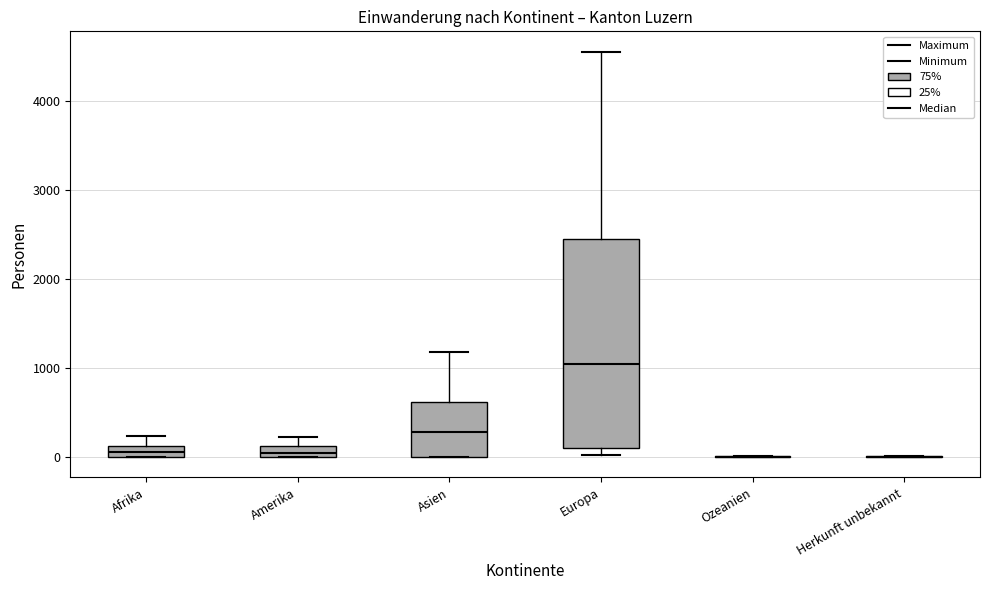

Which box is the tallest, from its lower edge to its upper edge?

Europa